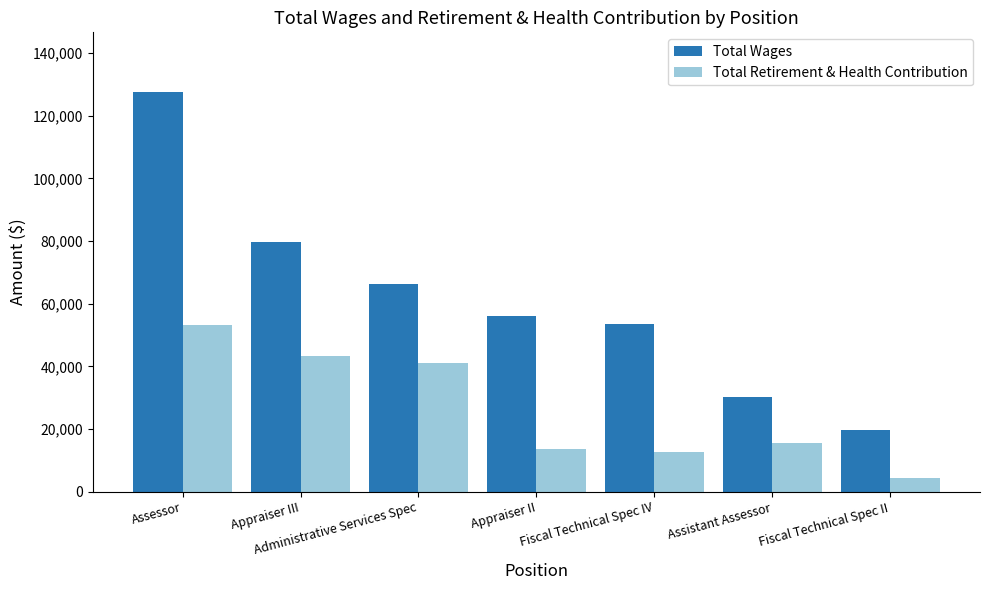

Is it true that Total Retirement & Health Contribution equals 3030 at Fiscal Technical Spec IV?

False